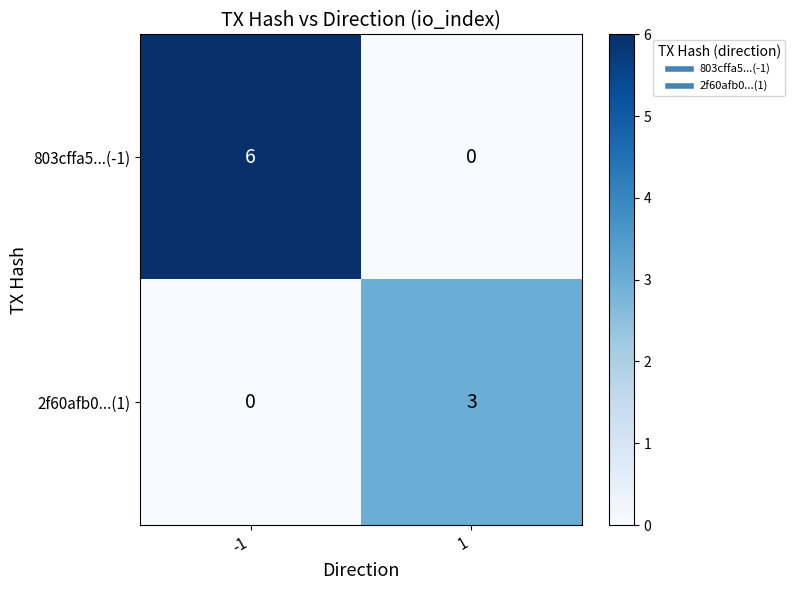

What is the highest value of the 803cffa5...(-1) series?

6